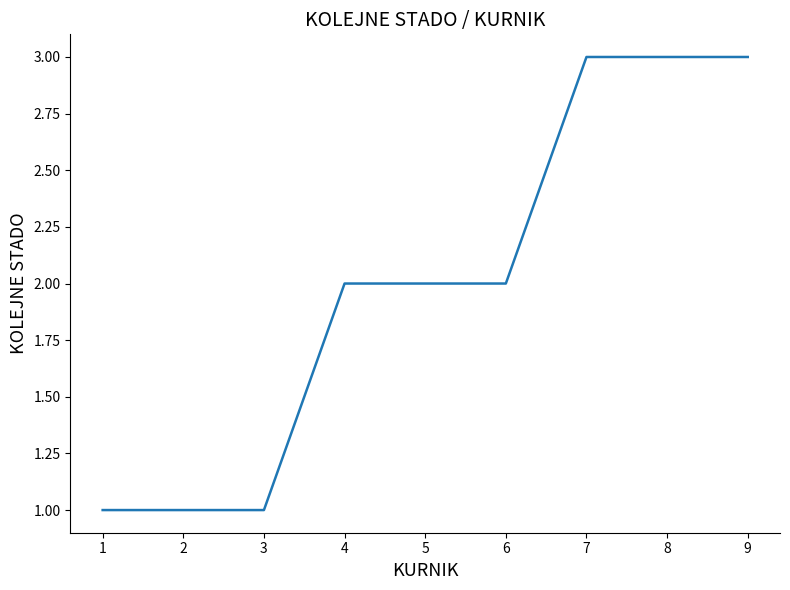

What is the change in value from 3 to 4?

+1